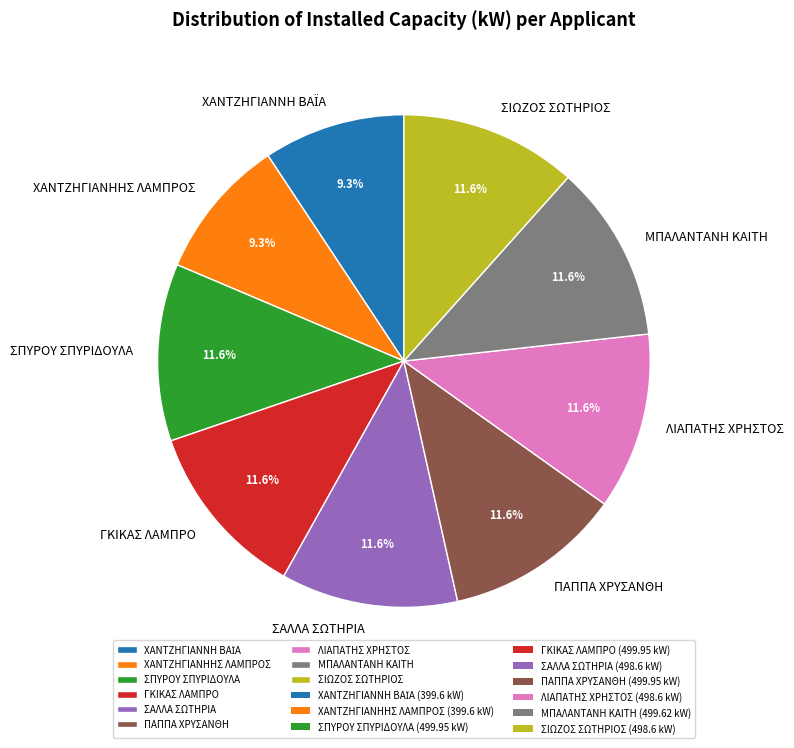

What percentage is NOT represented by ΠΑΠΠΑ ΧΡΥΣΑΝΘΗ?

88.4%